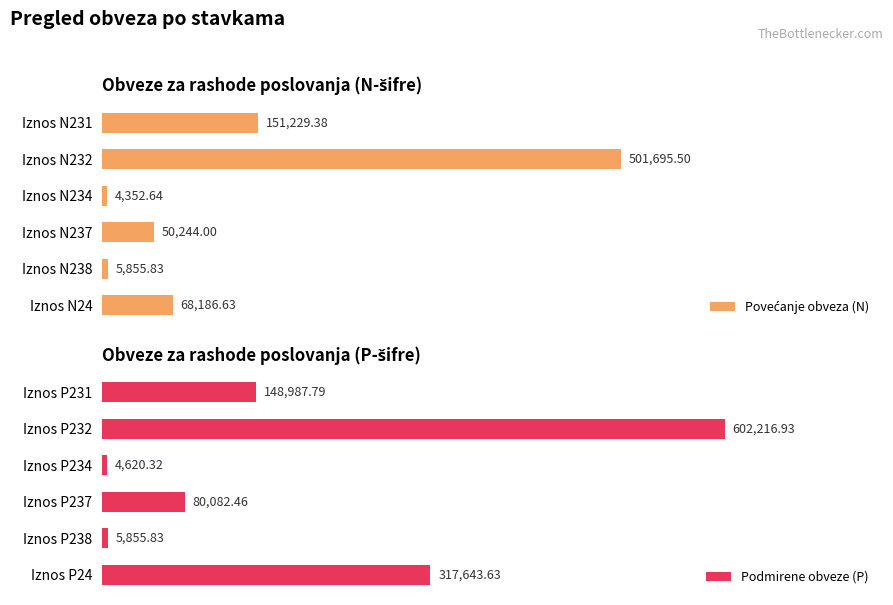

Reading left to right, what are all the values shown in this chart?

Povećanje obveza (N): 151229.4	501695.5	4352.6	50244.0	5855.8	68186.6
Podmirene obveze (P): 148987.8	602216.9	4620.3	80082.5	5855.8	317643.6